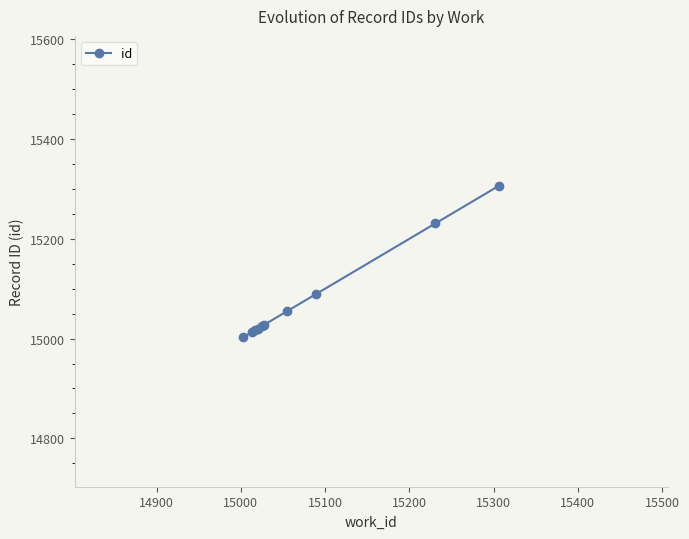

What is the difference between the maximum and minimum values?

304